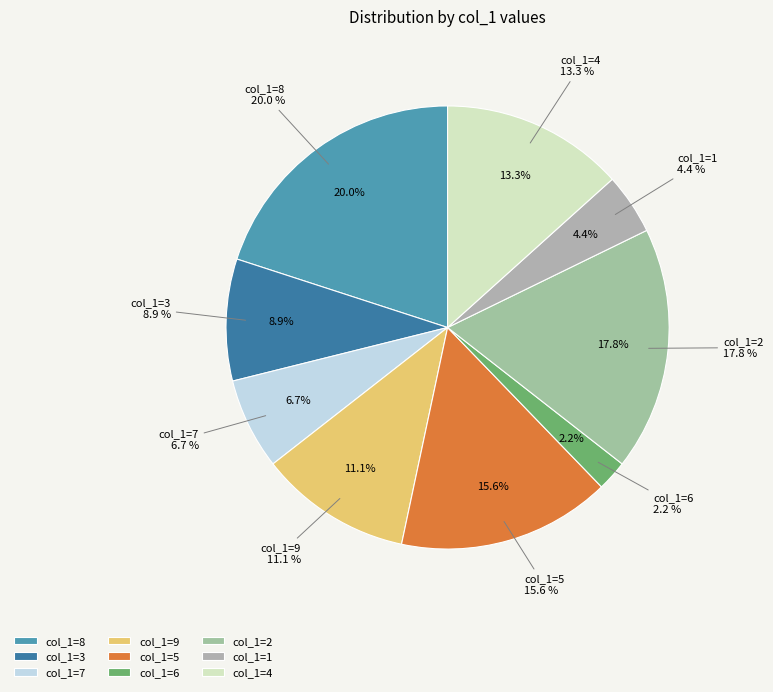

Which slice is the smallest?

6